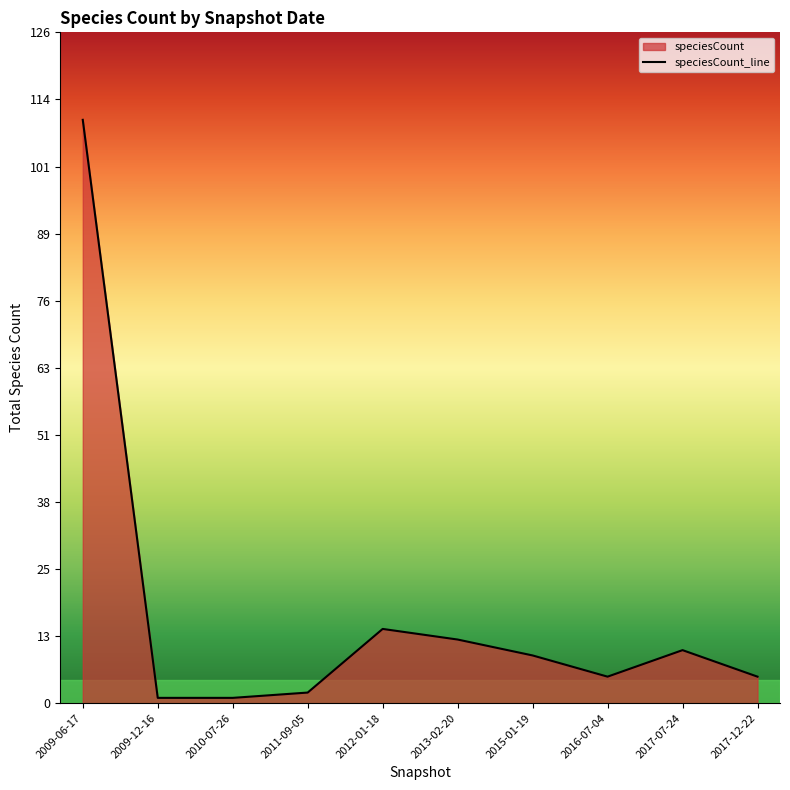

How many lines are shown in the chart?

1